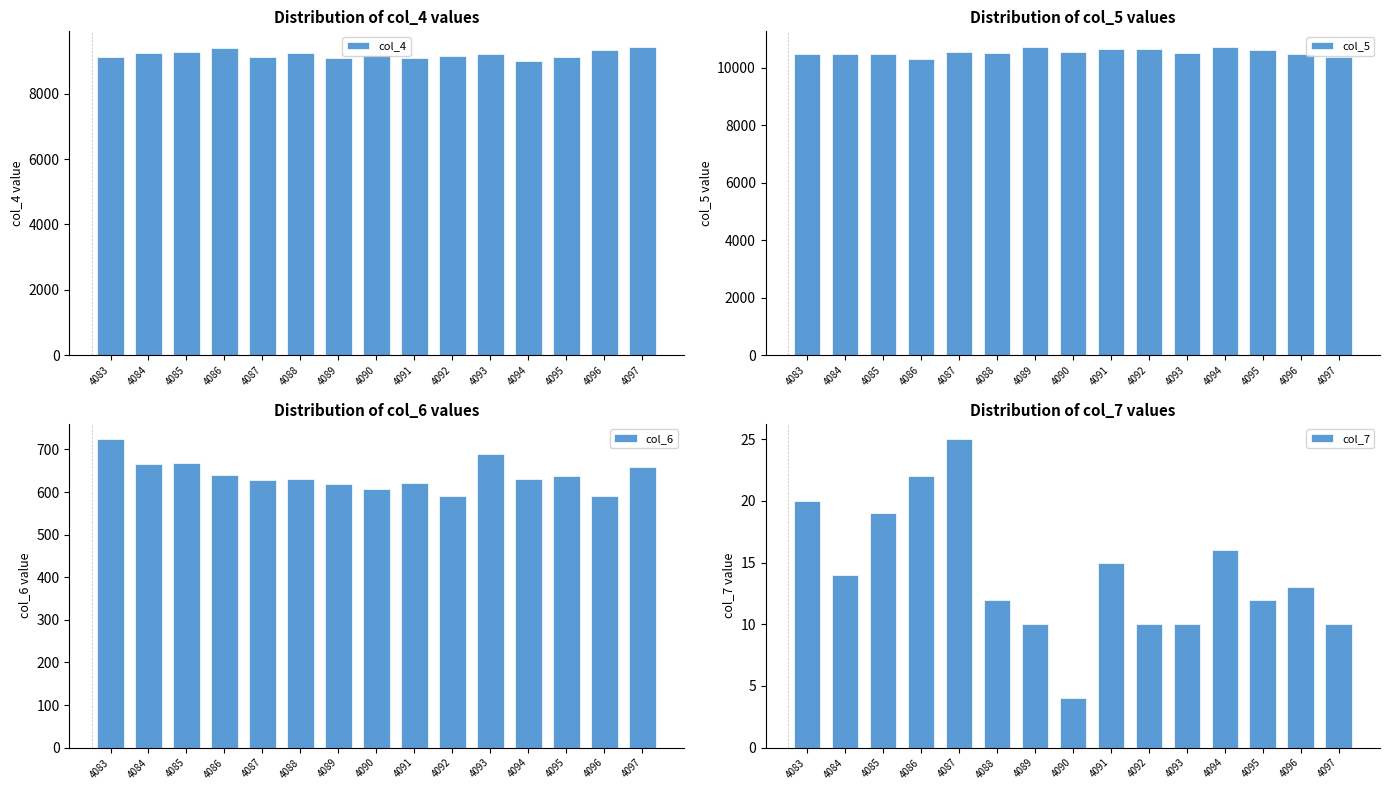

Which series changed the most between 4091 and 4093?

col_5